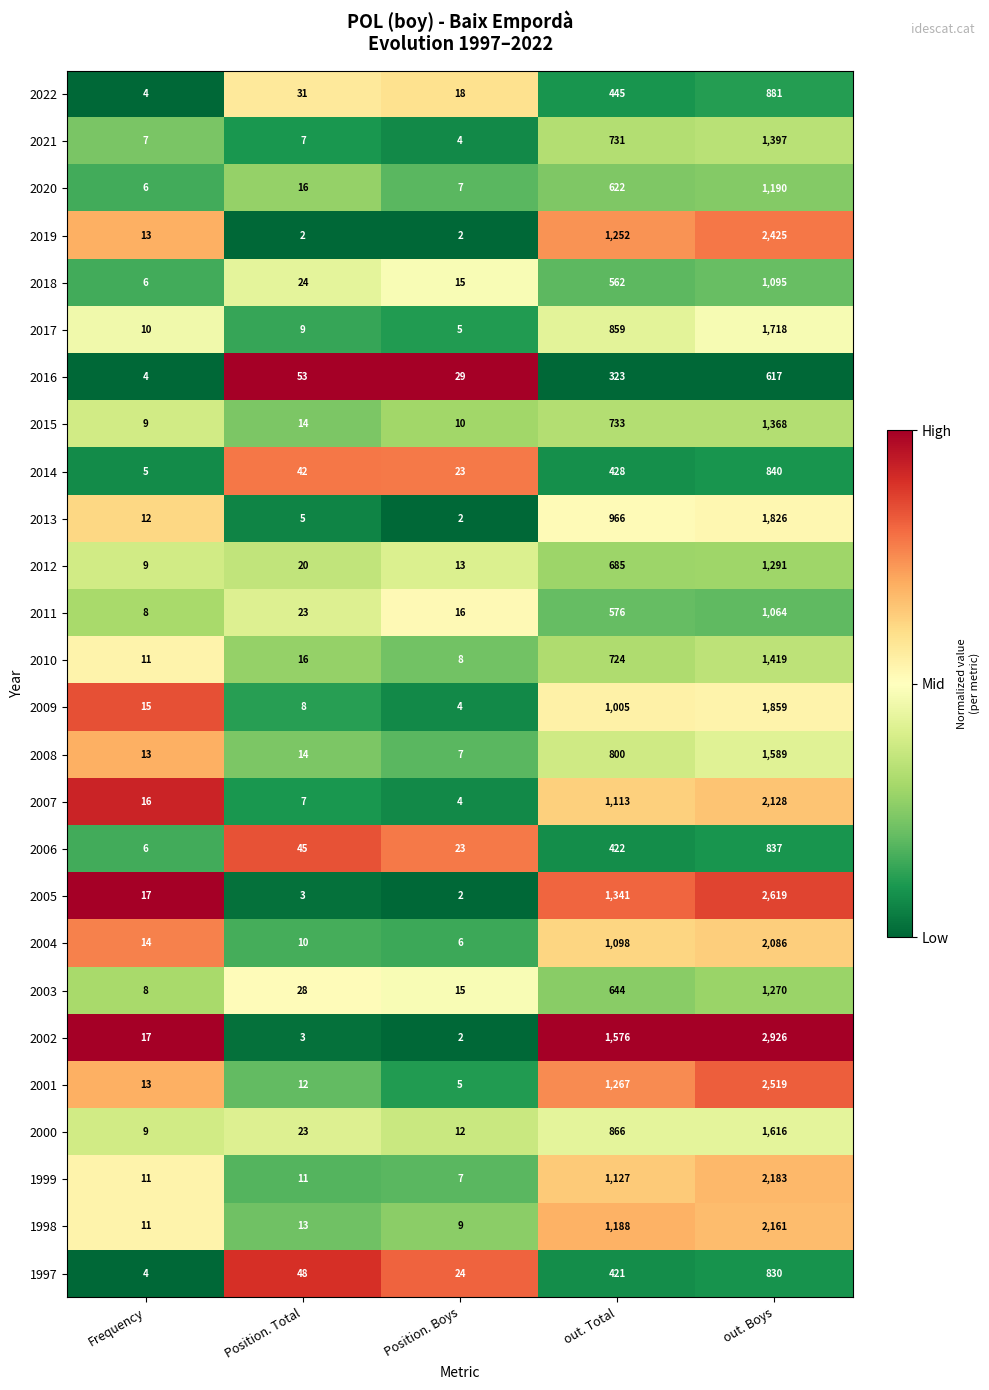

True or false: 2004 has a value of 388 at out. Total.

False